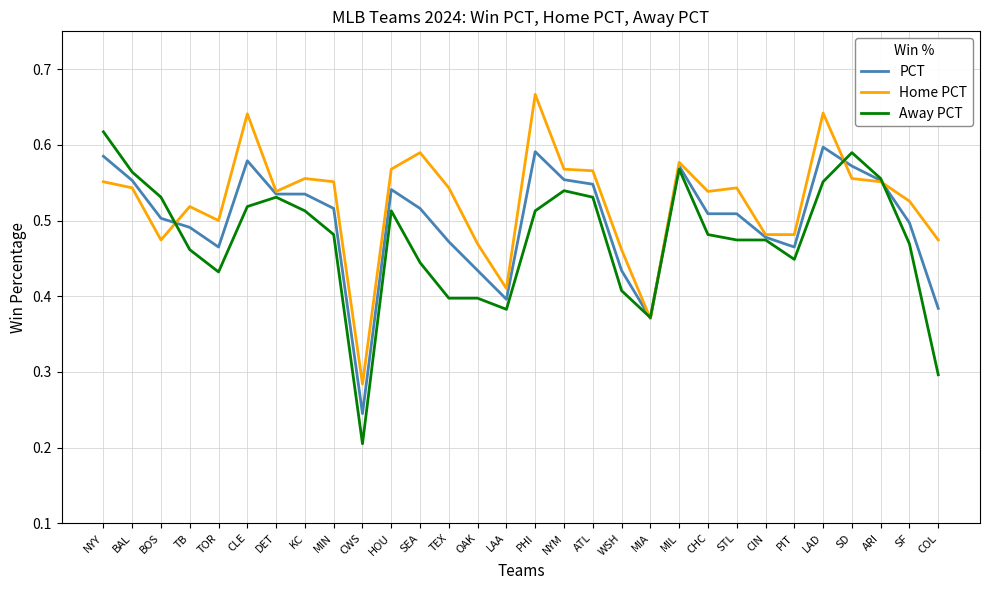

At which label does Home PCT reach its peak?

PHI